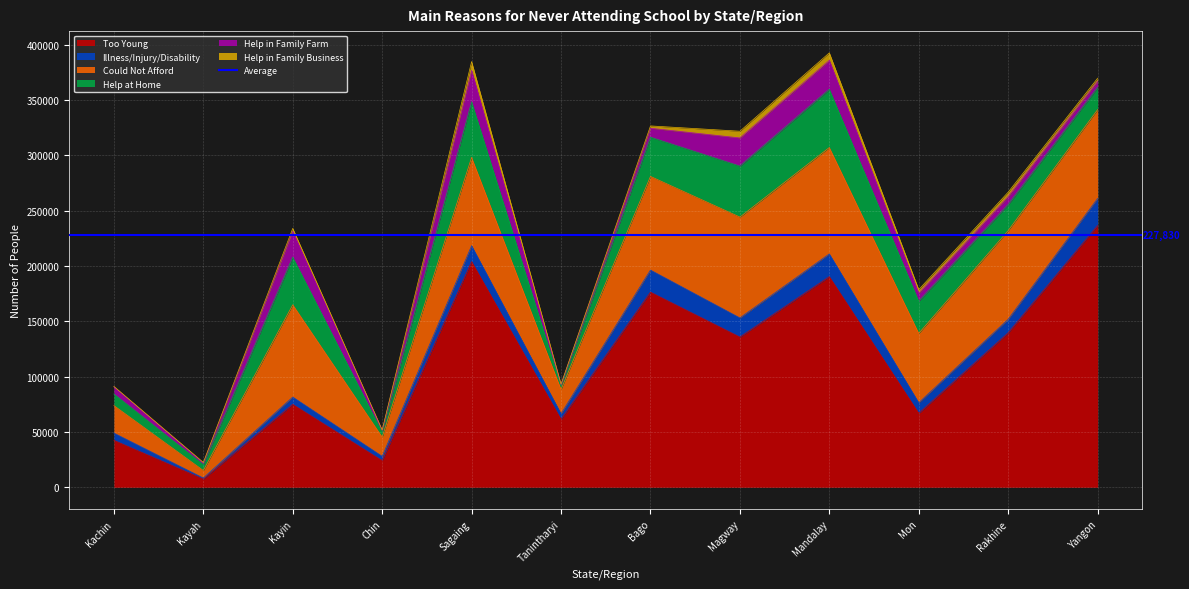

List the series in order of their peak value, highest first.

Too Young, Could Not Afford, Help at Home, Help in Family Farm, Illness/Injury/Disability, Help in Family Business